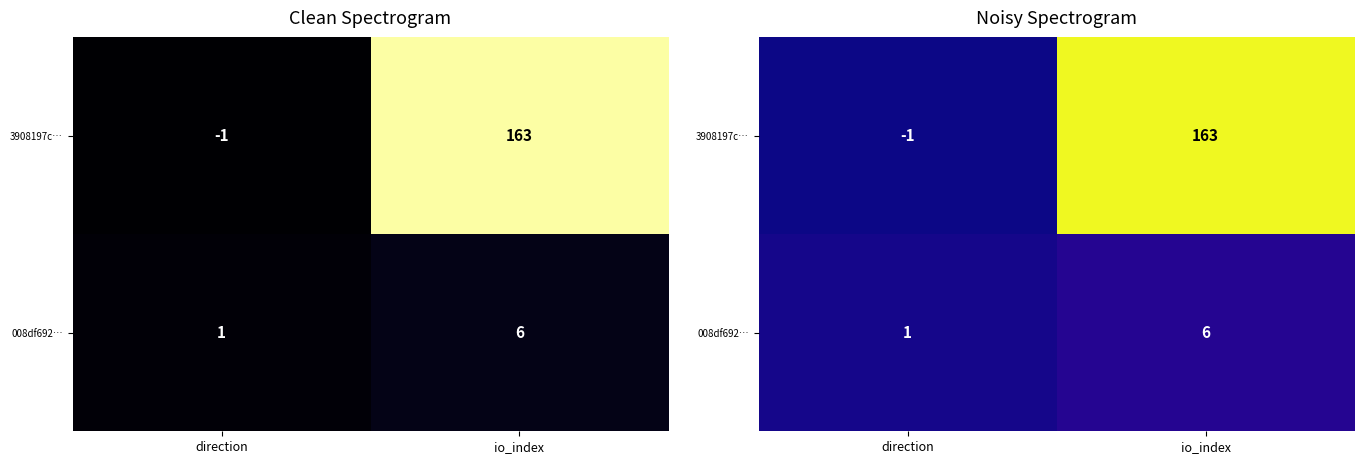

Rank the series at direction from highest to lowest value.

008df692…, 3908197c…